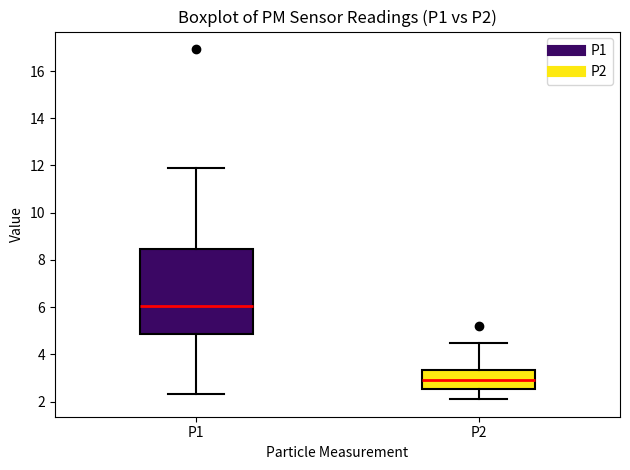

Where is the upper edge of the box for P2 on the y-axis? The values are not printed on the chart, so give them approximately, as read against the axis.

3.4